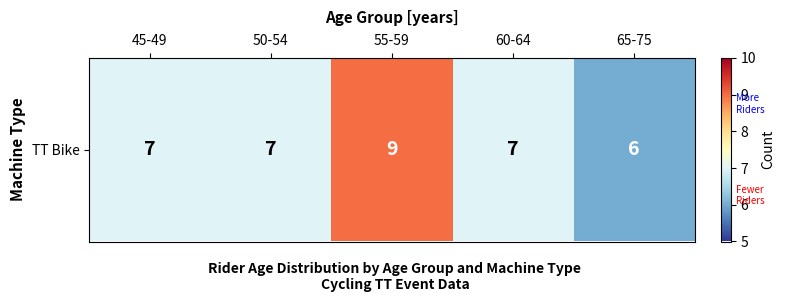

Approximately how many times larger is the value at 60-64 compared to 55-59?

0.8